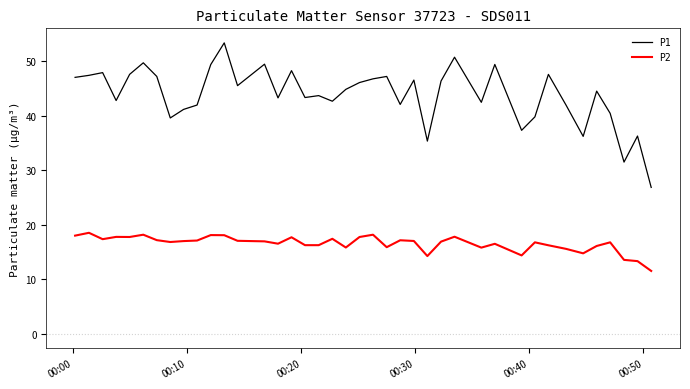

What is the difference between the maximum and minimum values in the P1 series?

26.5